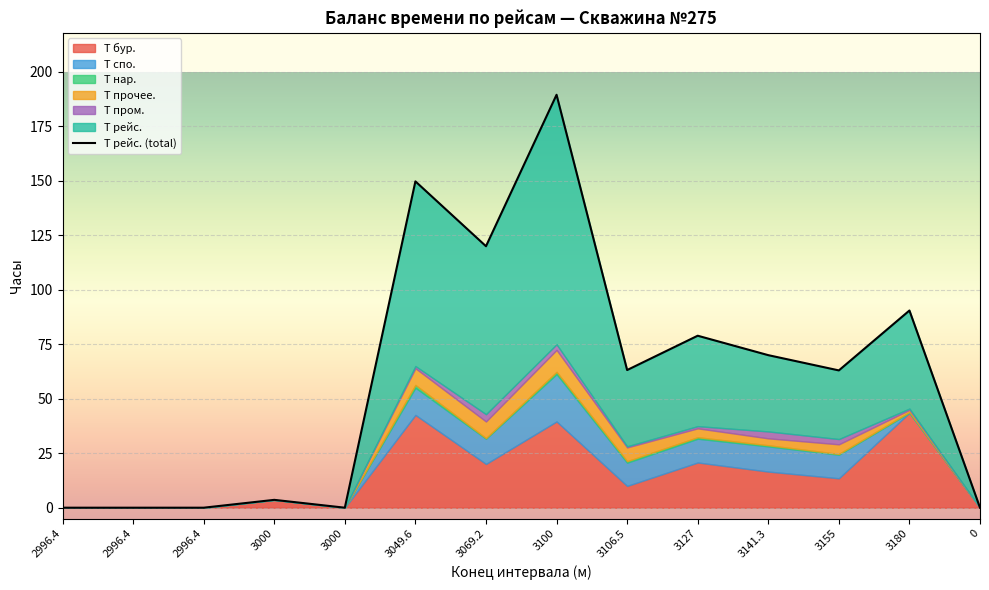

The value of Т пром. at 2996.4 is 1.5. True or false?

False